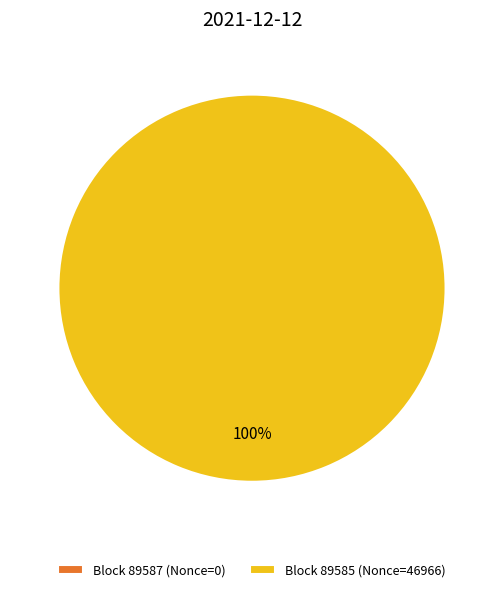

Do 89585 and 89587 together represent more than half of the pie?

Yes